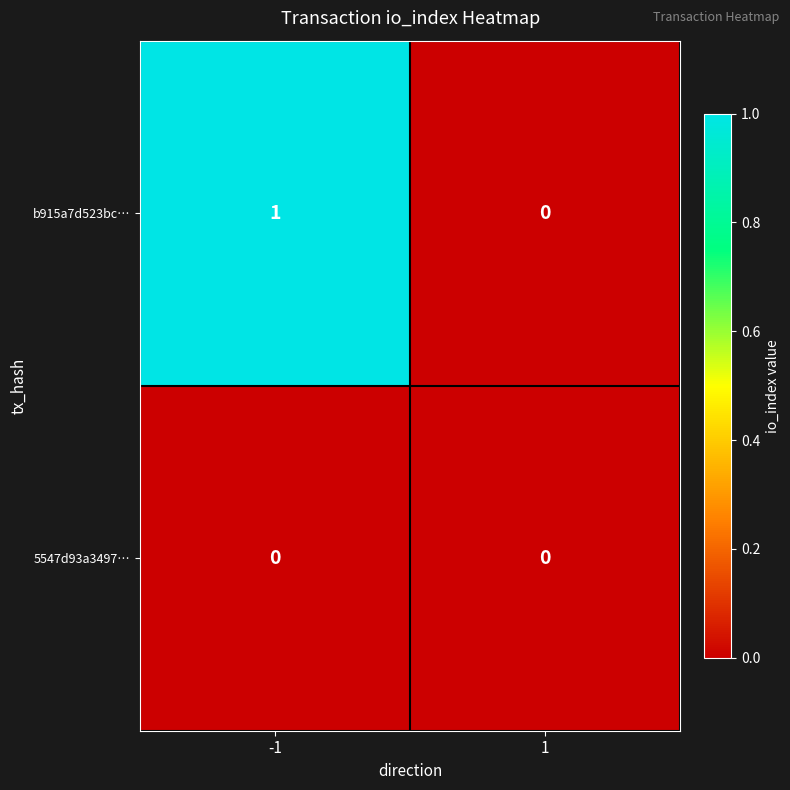

At which category does the chart reach its peak across all series?

-1